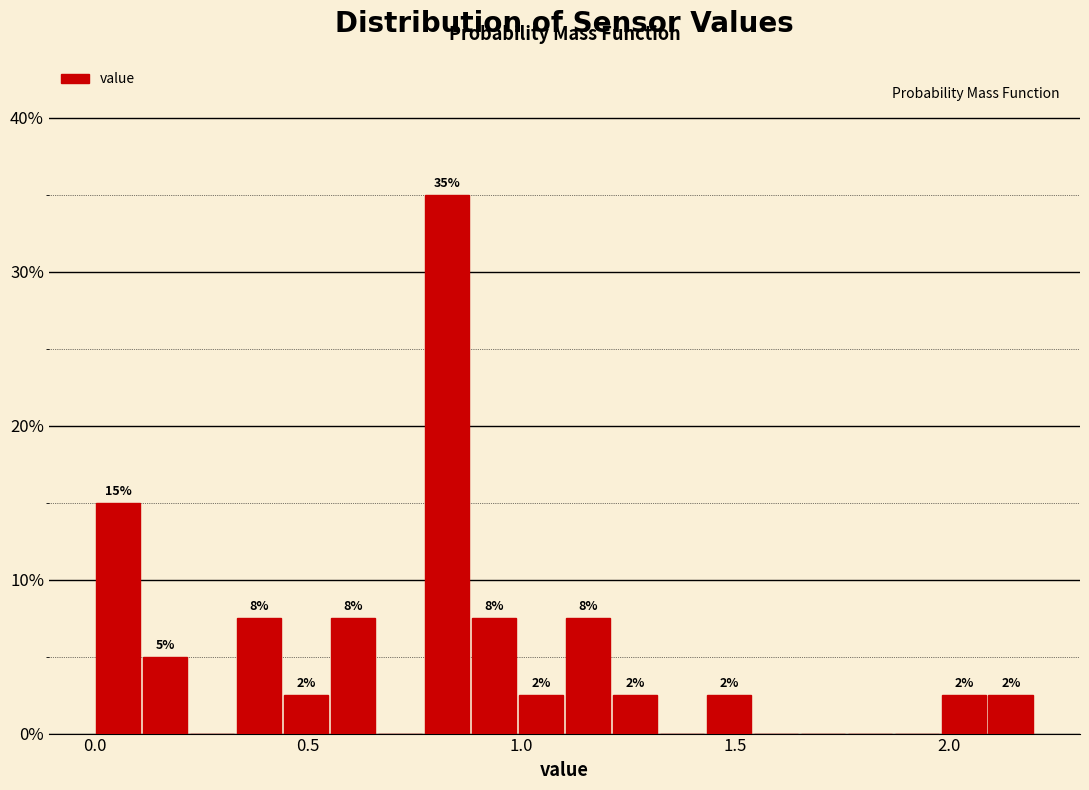

Read against the x-axis, roughly where is the centre of the tallest bar?

0.85